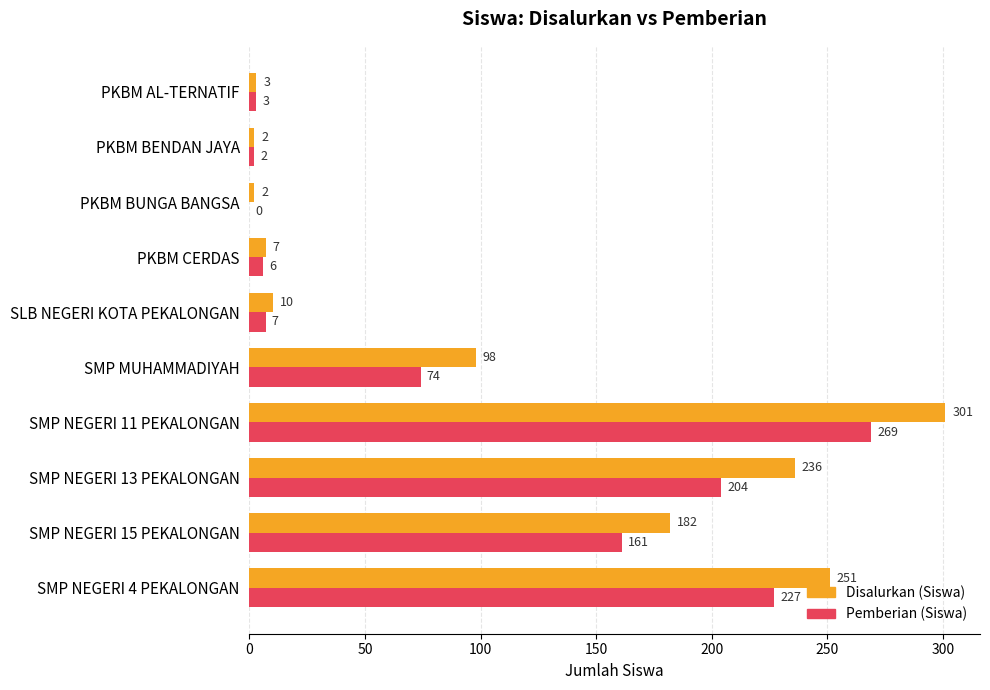

Which label corresponds to the largest value in the chart?

SMP NEGERI 11 PEKALONGAN